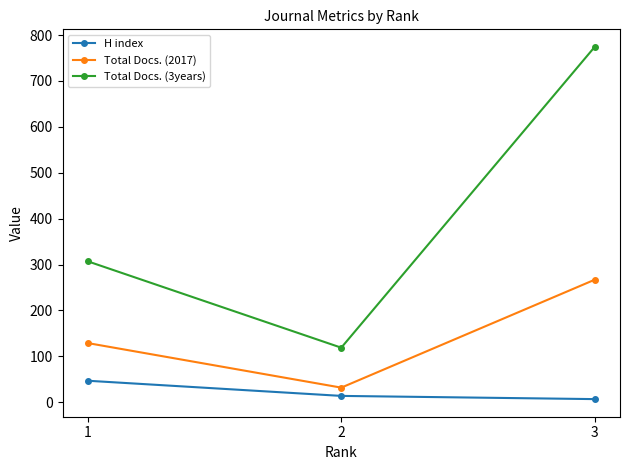

What is the value of the Total Docs. (2017) point at the 2nd from the left?

32